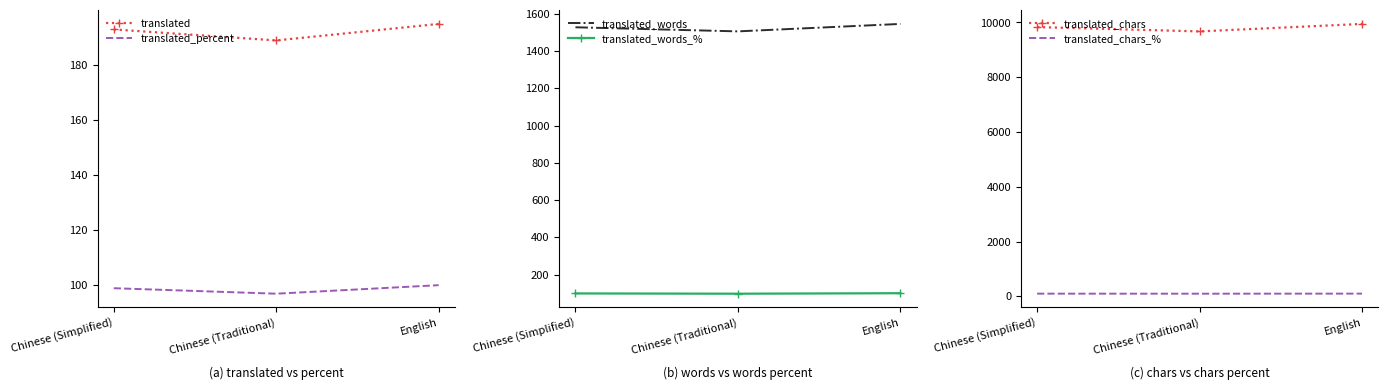

What value does the translated_words_% series have at English?

100.0